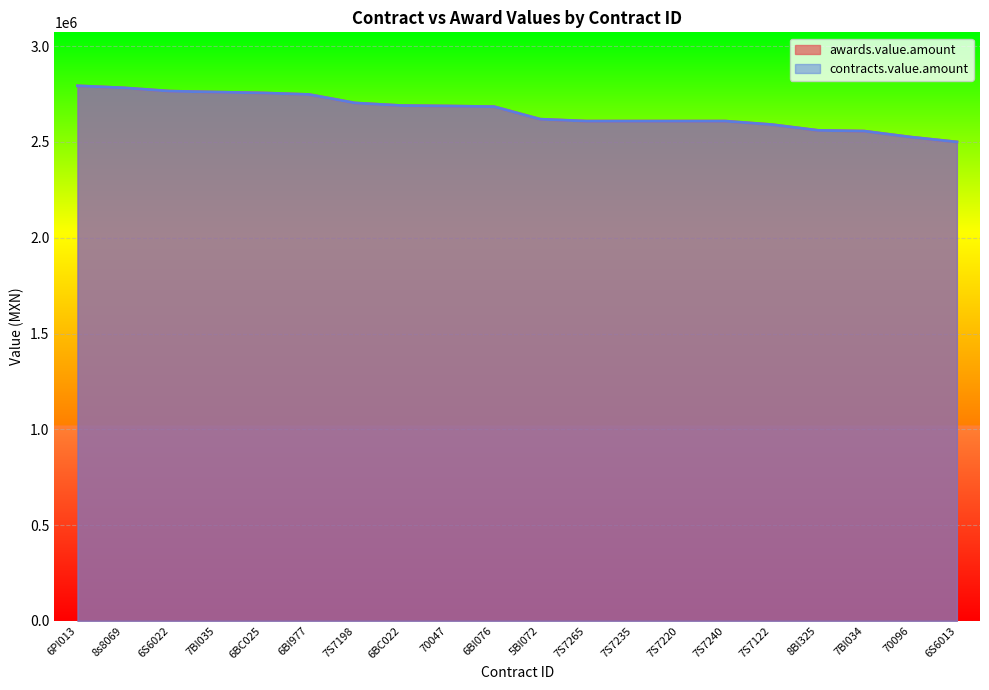

At which label does contracts.value.amount reach its peak?

6PI013